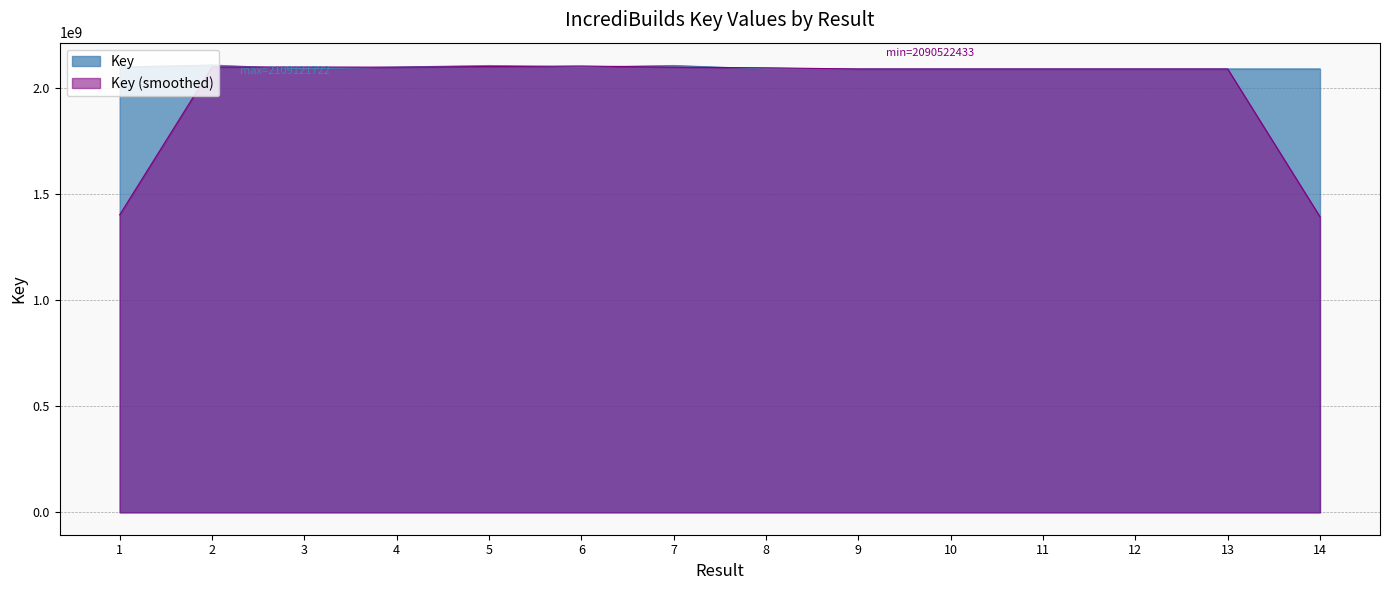

Approximately how many times larger is the value at 1 compared to 4?

1.0